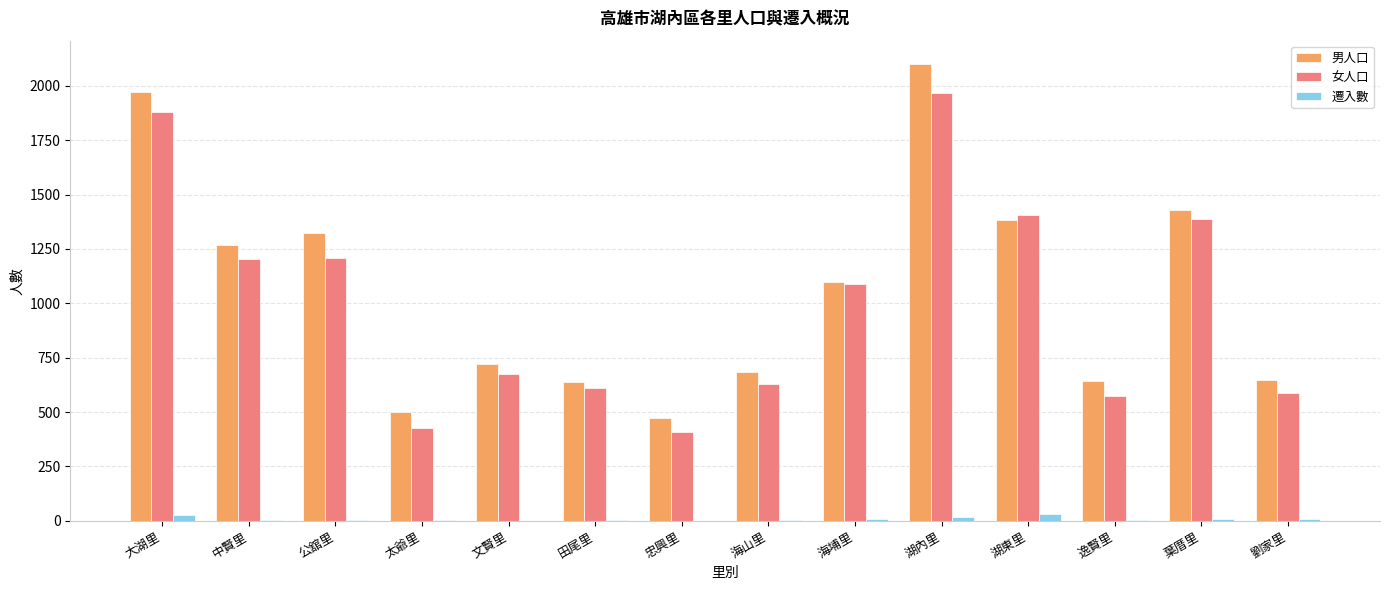

At which label does 女人口 first exceed 1088?

大湖里